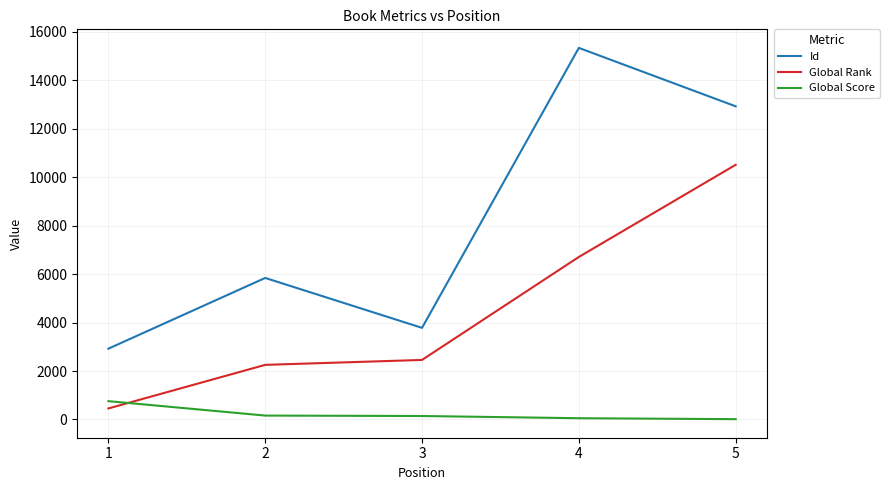

Is it true that Global Score equals 757 at 1?

True